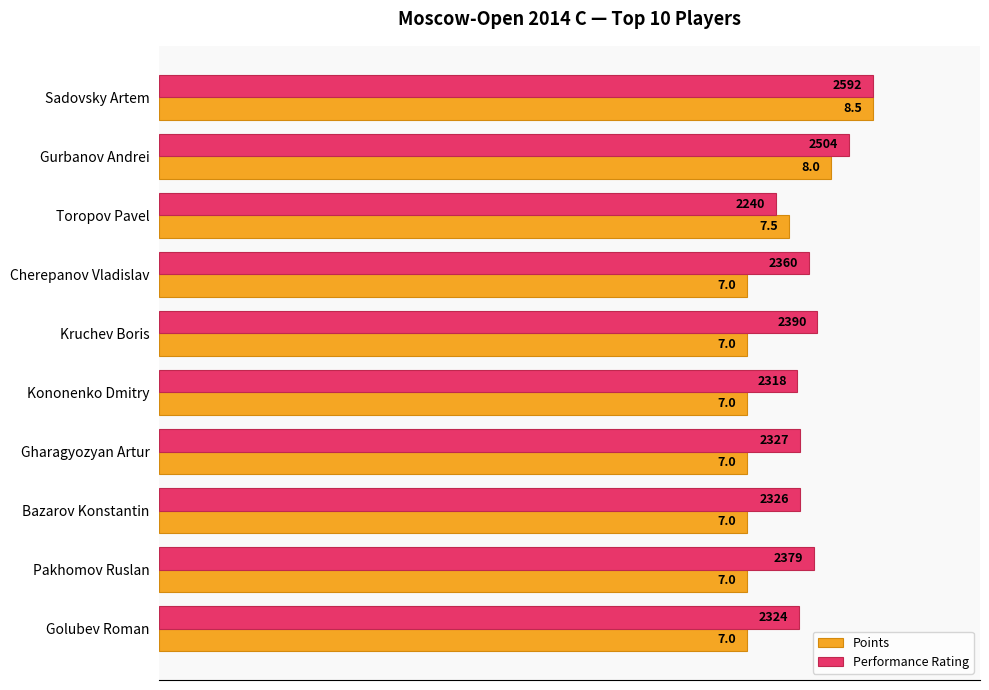

What are all the series names shown in the legend?

Points, Performance Rating